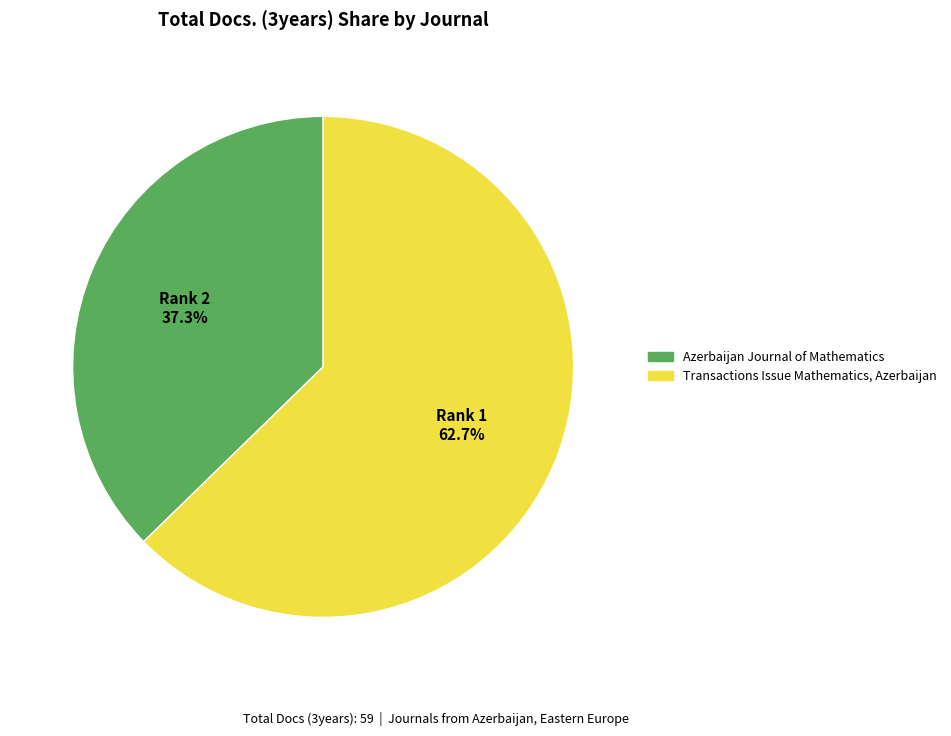

Is it true that Transactions Issue Mathematics, Azerbaijan is 71% of the pie?

False